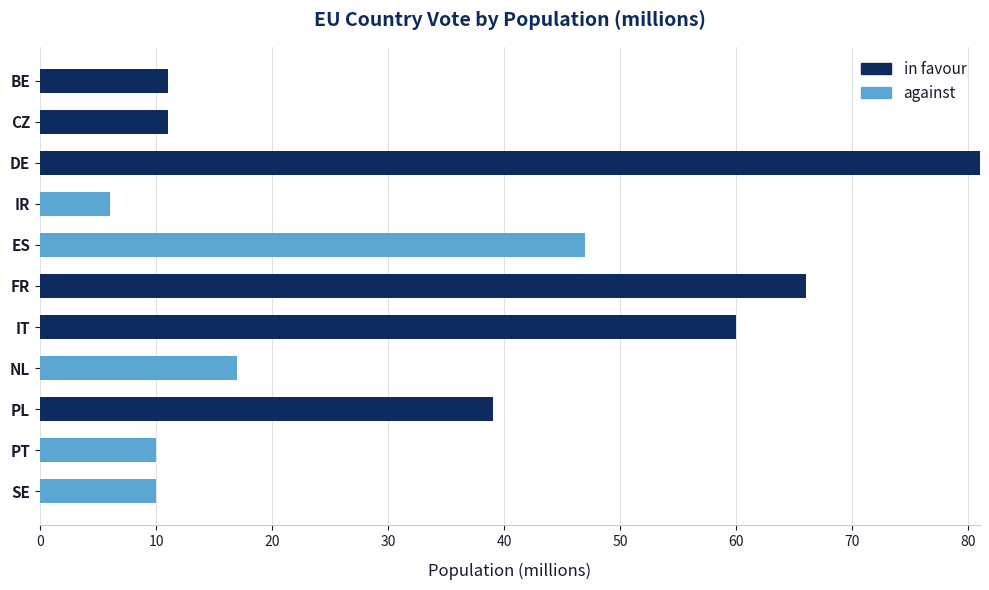

What is the total value across all series at FR?

66